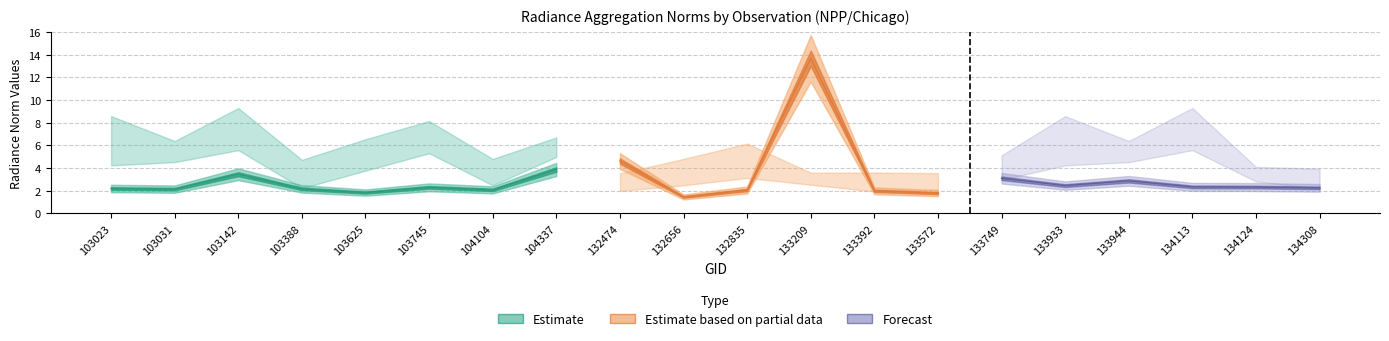

Is the value of rade9_aggzone_norm at 134124 greater than the value of rade9_bin_1q at 133749?

No